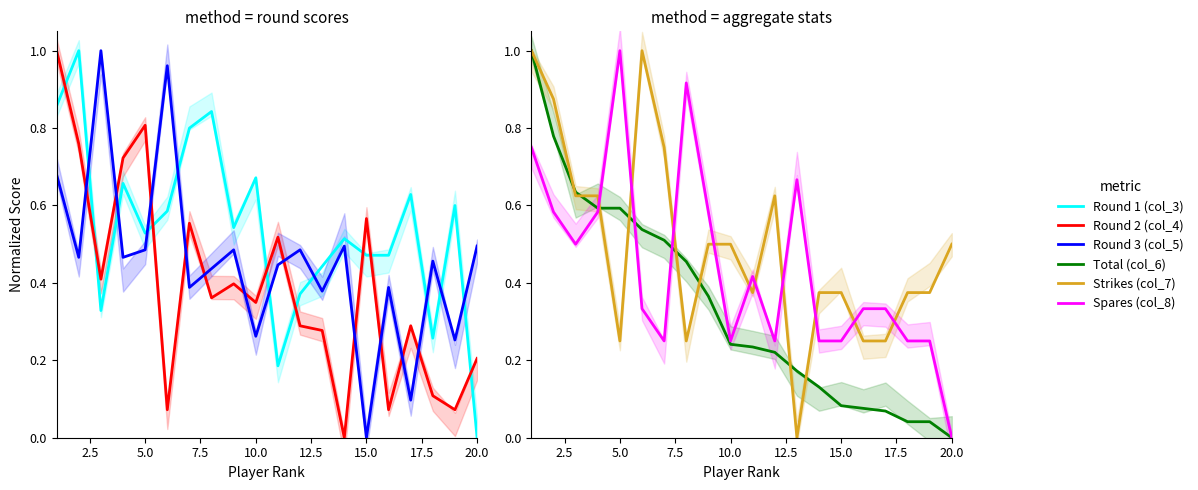

How many distinct data groups are displayed?

6